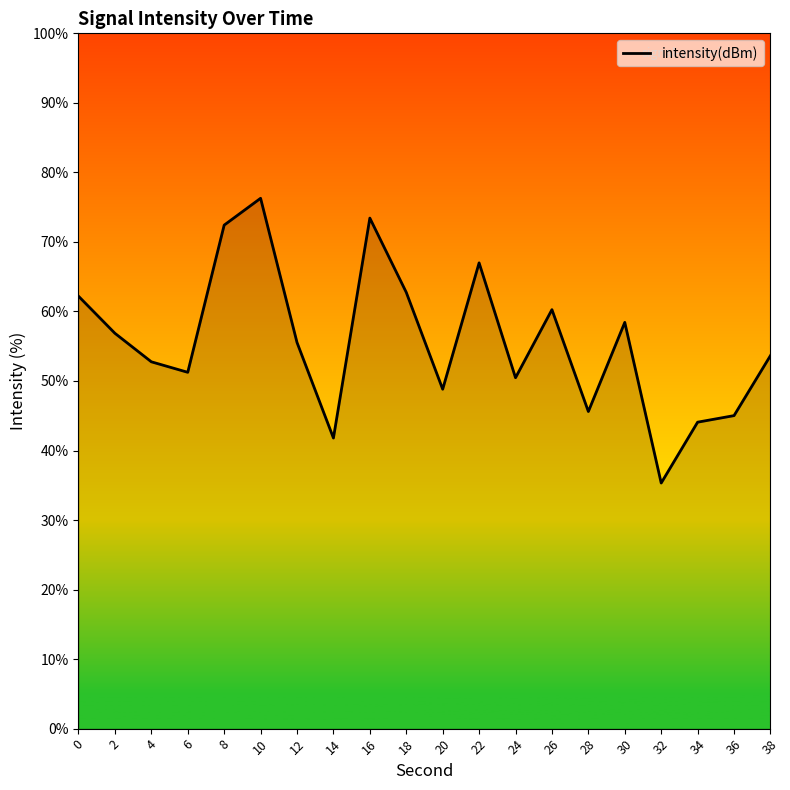

What is the change in value from 2 to 36?

-11.8